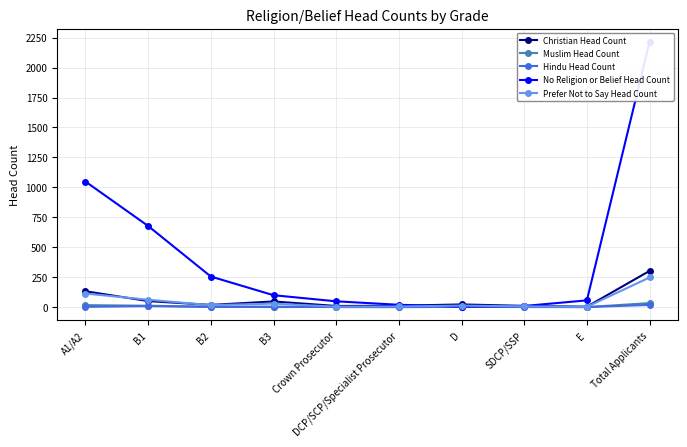

Which series has the largest range (max minus min)?

No Religion or Belief Head Count